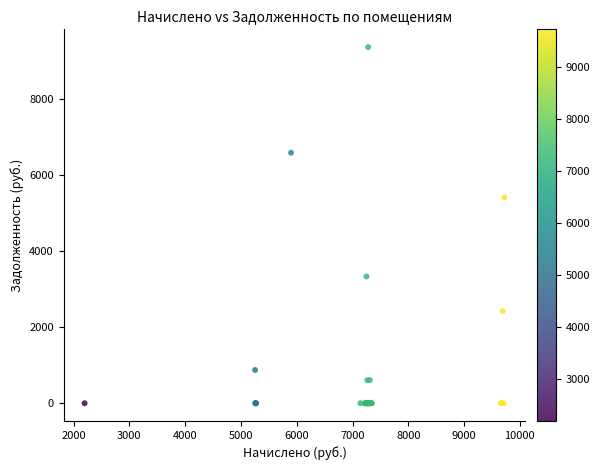

What Y value in the scatter plot is closest to 4687?

5415.2